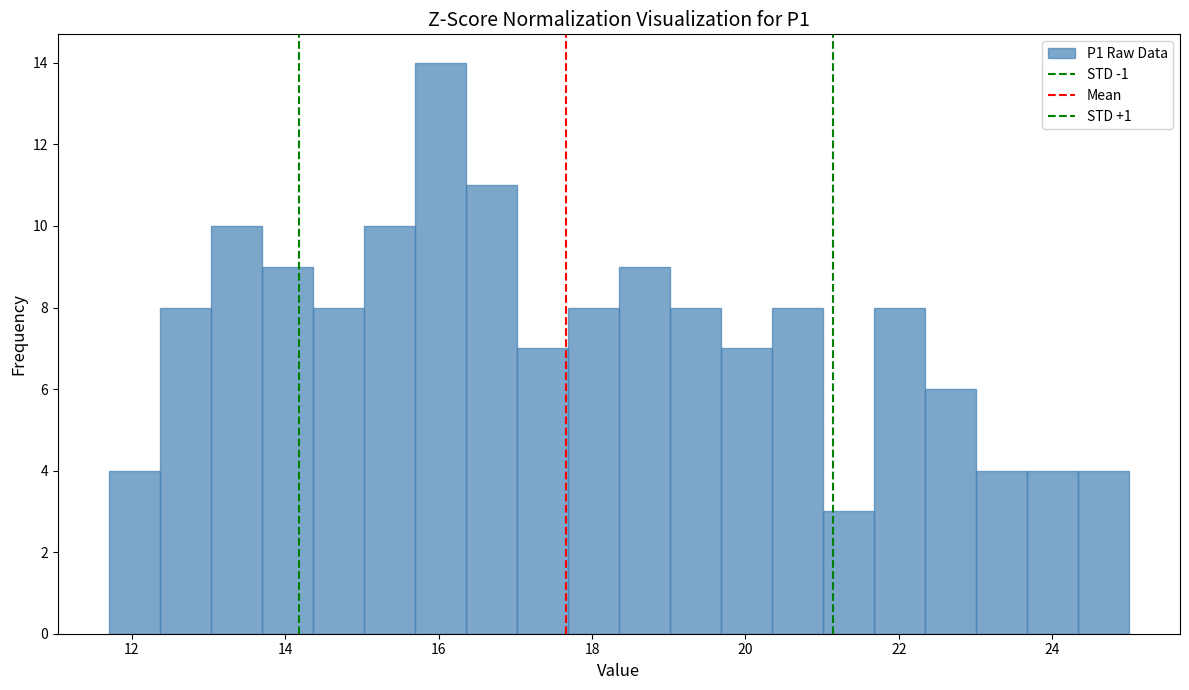

Around what value on the x-axis is the tallest bar? Give the approximate position of its centre, as read against the axis.

16.0